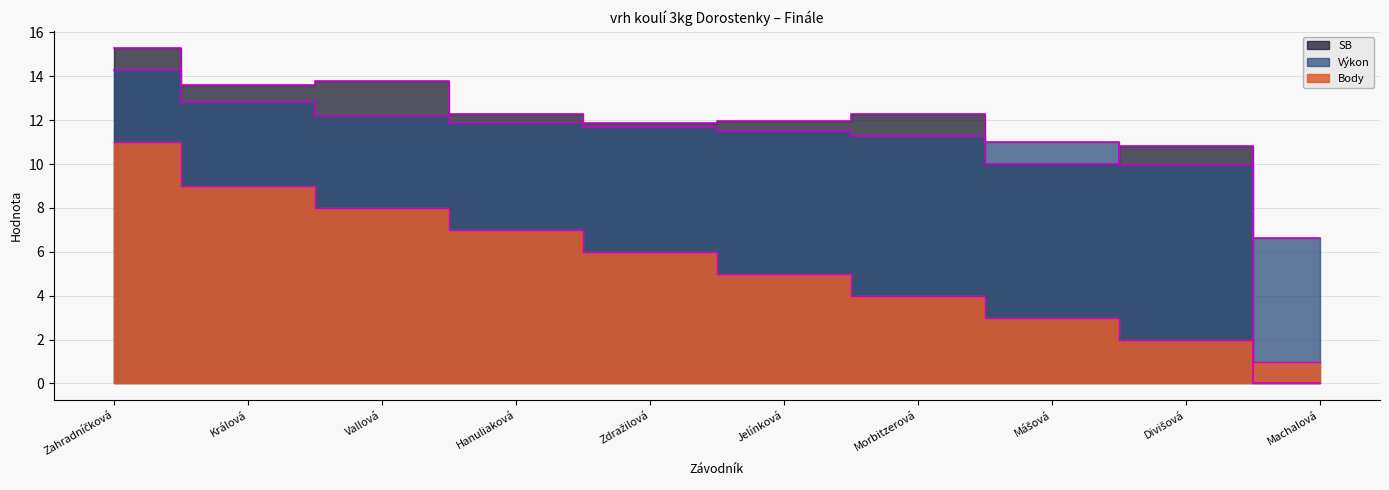

What is the label of the 8th point from the right?

Vallová